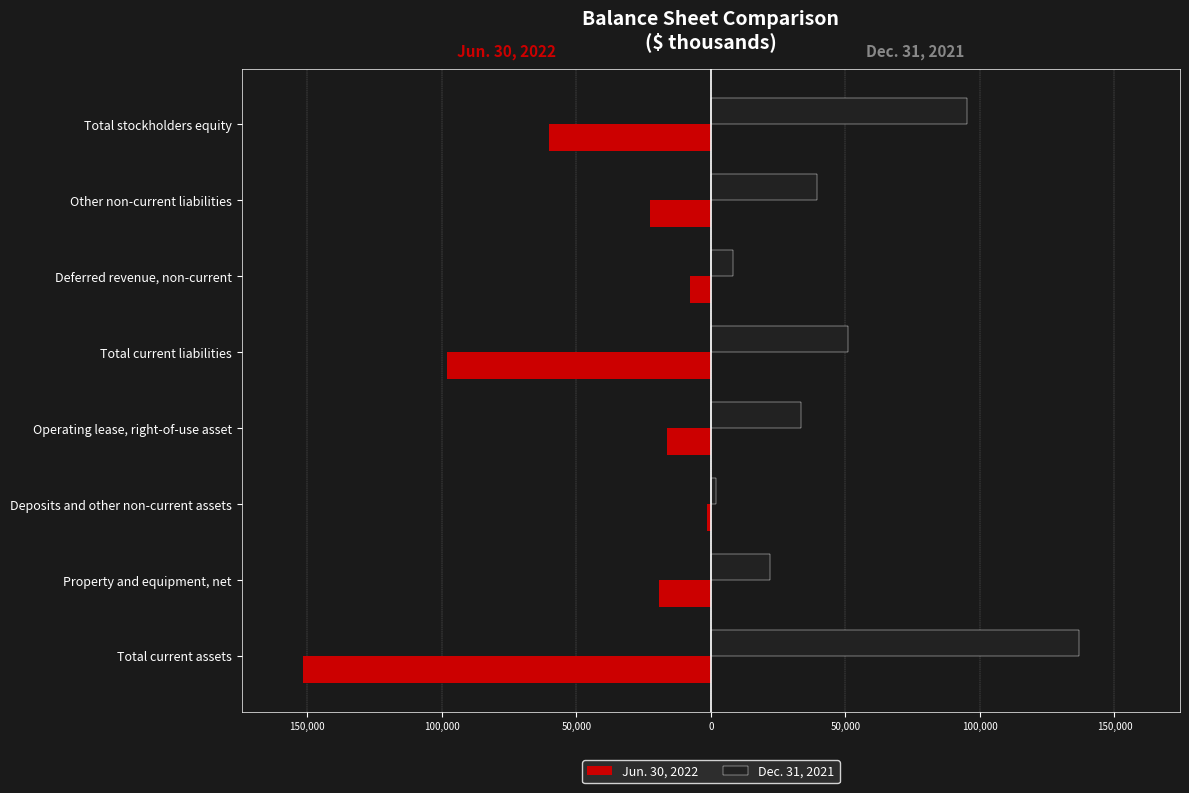

Reading left to right, what are all the values shown in this chart?

Jun. 30, 2022: -151628	-19071	-1515	-16391	-97932	-7880	-22741	-60052
Dec. 31, 2021: 136698	21920	1779	33458	50981	8210	39609	95055